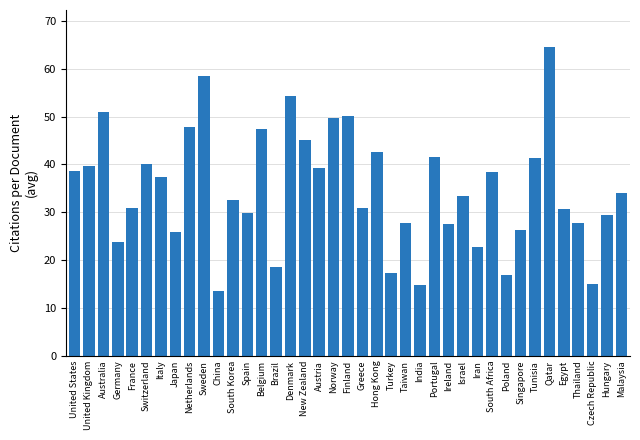

Is it true that the value at Ireland is 13.9?

False